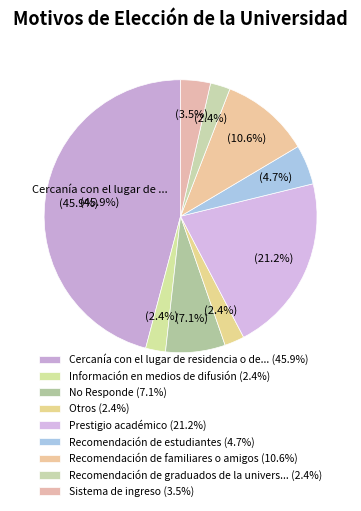

Approximately how many times larger is the value at No Responde compared to Recomendación de estudiantes?

1.5